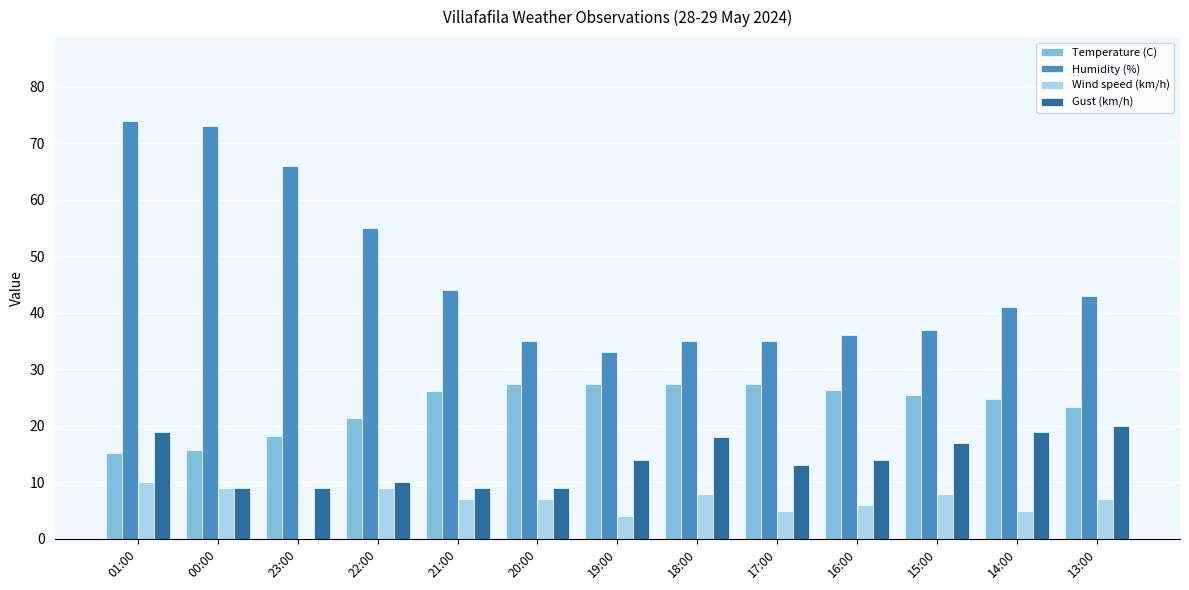

What is the difference between the Temperature (C) values at 13:00 and 17:00?

4.1